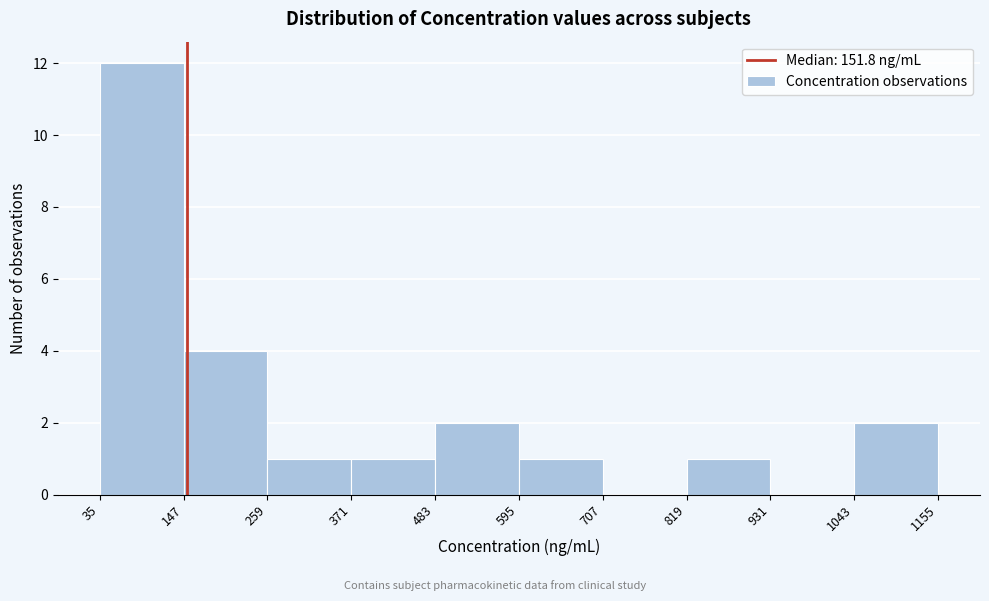

Reading left to right, list every bar in this chart as the range it spans on the x-axis followed by its height. The values are not printed on the chart, so give them approximately, as read against the axis.

35 to 147: 12
147 to 259: 4
259 to 371: 1
371 to 483: 1
483 to 595: 2
595 to 707: 1
707 to 819: 0
819 to 931: 1
931 to 1043: 0
1043 to 1155: 2